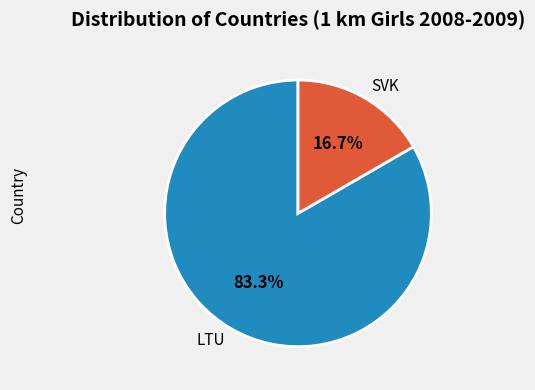

To the nearest percent, what is the combined percentage of LTU and SVK?

100%